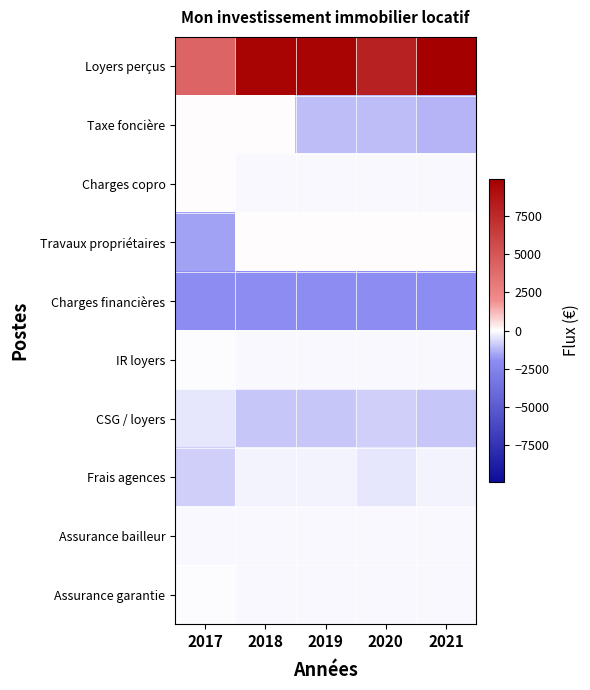

Which series changed the most between 2017 and 2019?

Loyers perçus